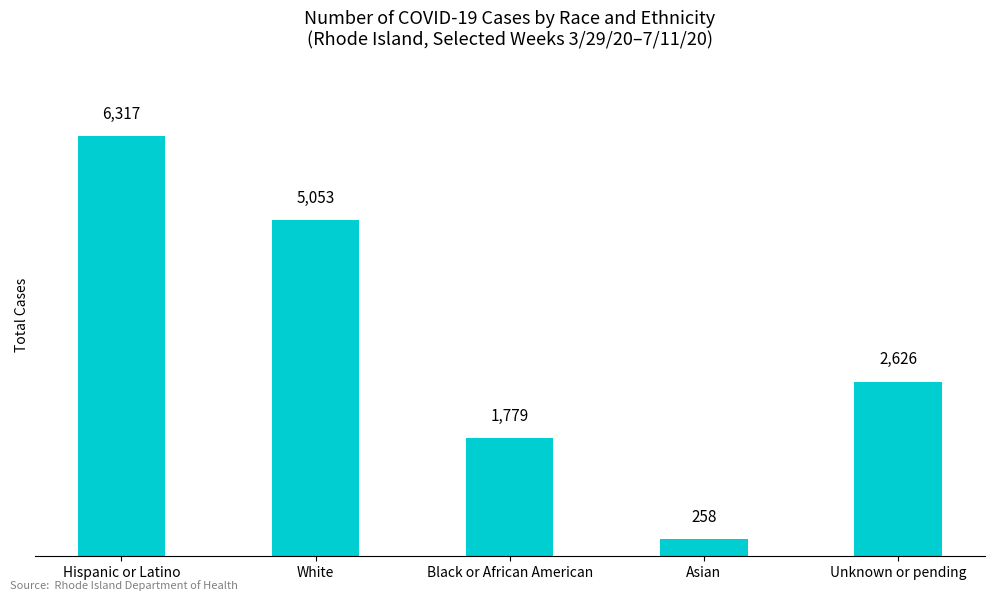

Count the number of data series in this chart.

1